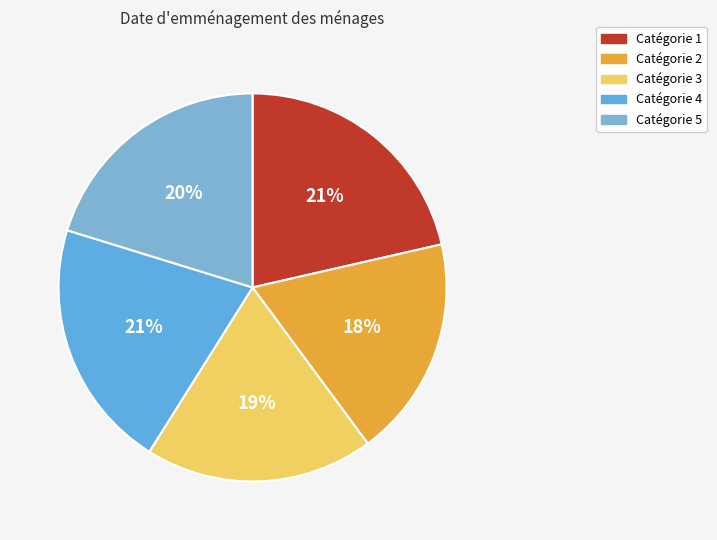

To the nearest percent, what is the difference between the largest and smallest slice percentages?

3%